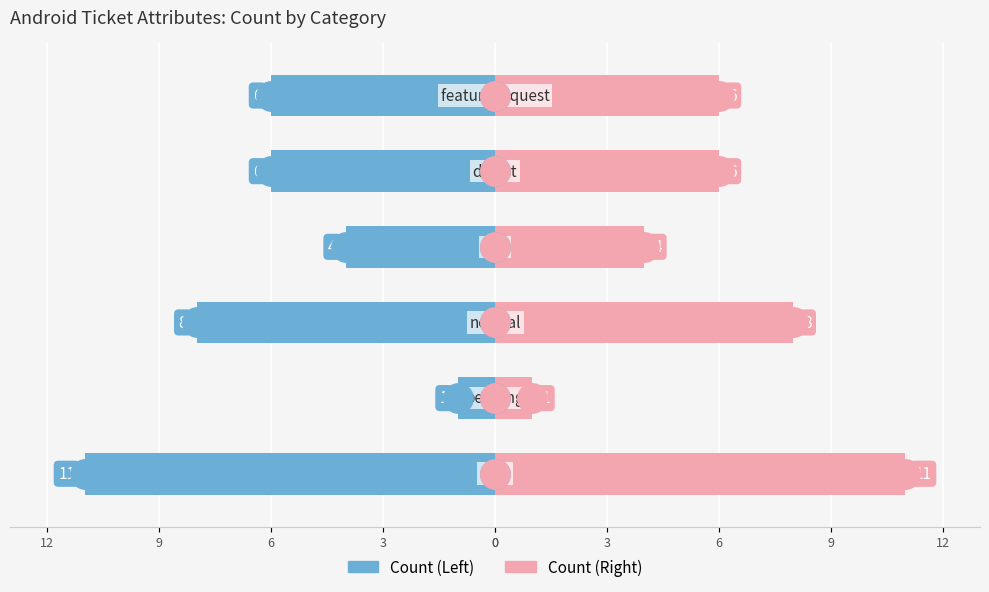

Which series reaches the minimum Y coordinate?

Count (Left)